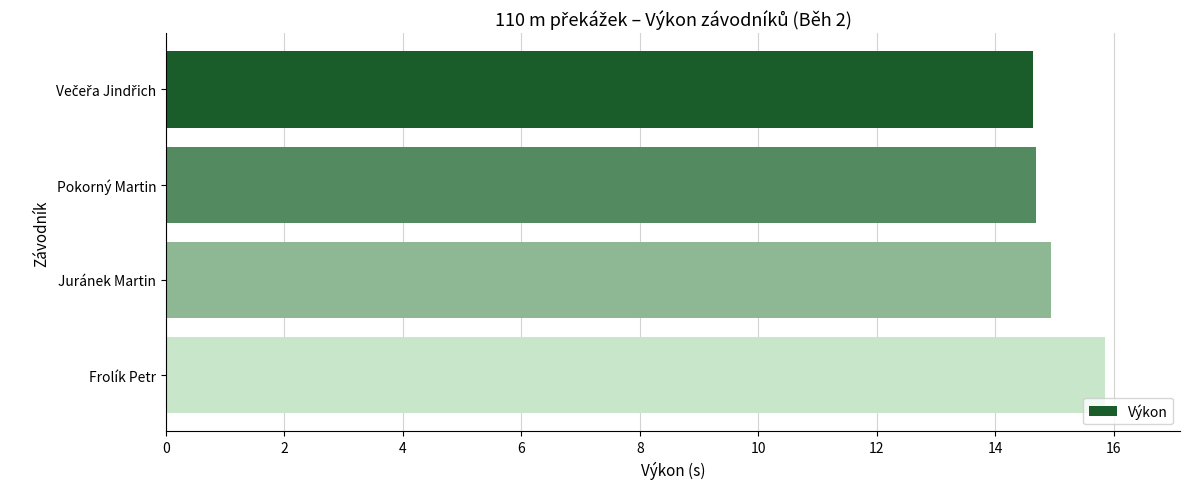

What is the minimum value shown in the chart?

14.6